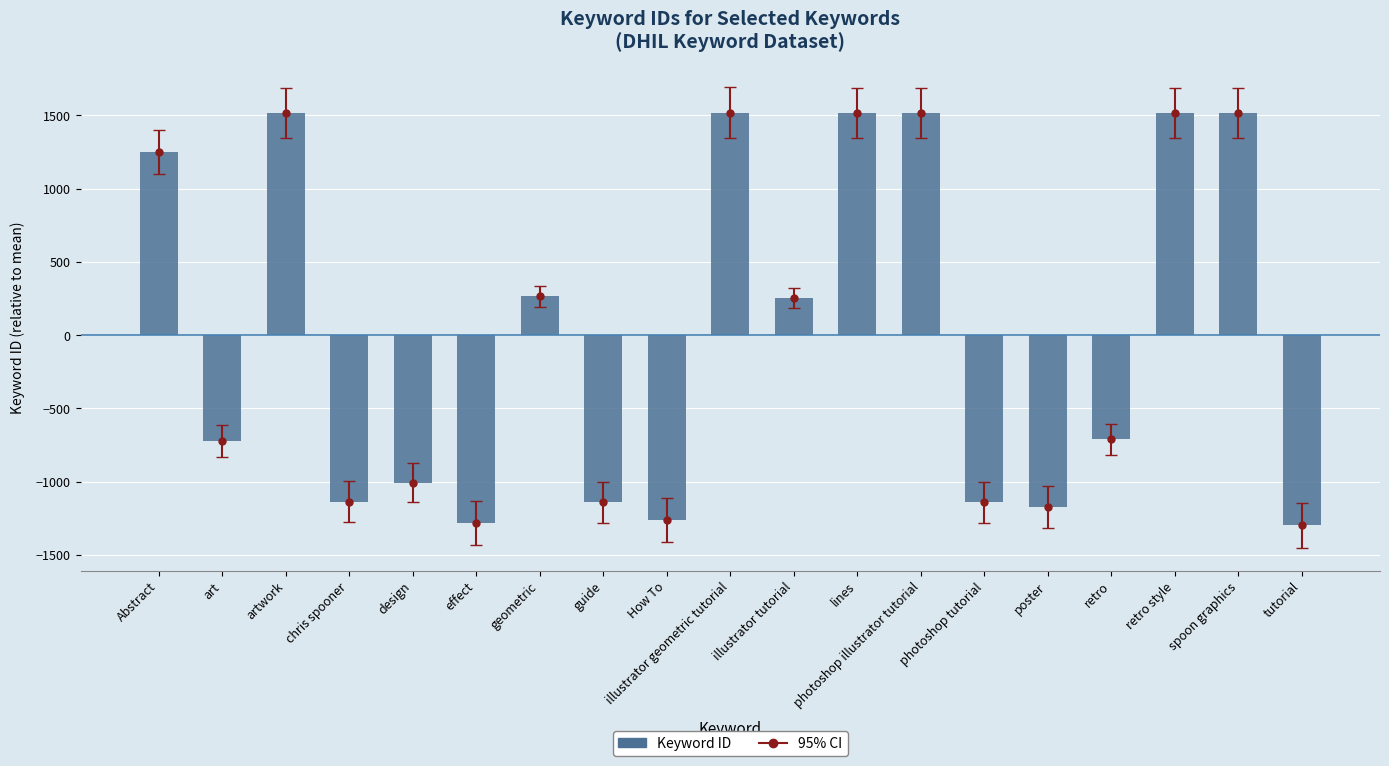

How many bars are there in total?

19